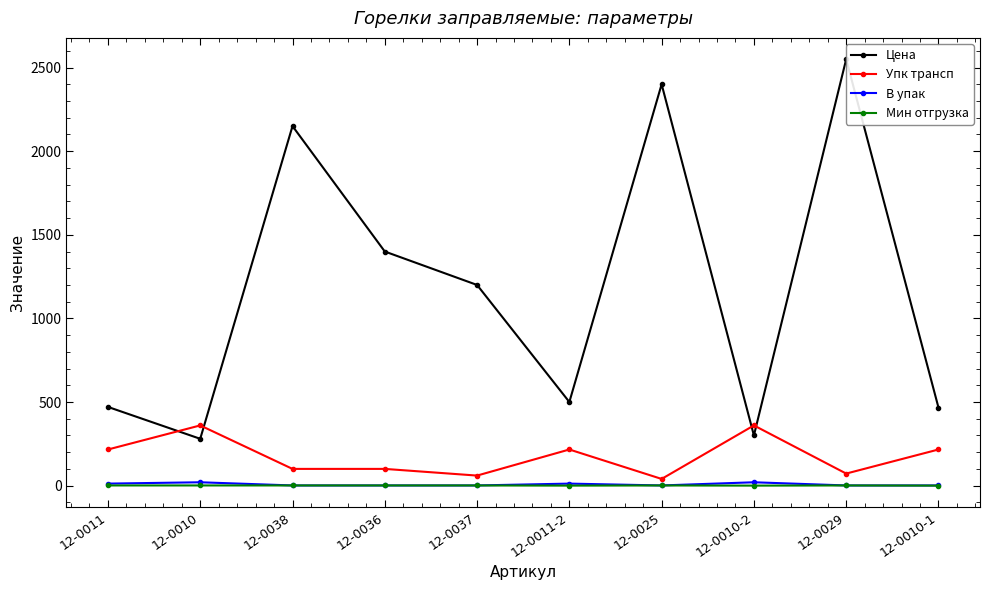

Is it true that Цена equals 1200.0 at 12-0037?

True